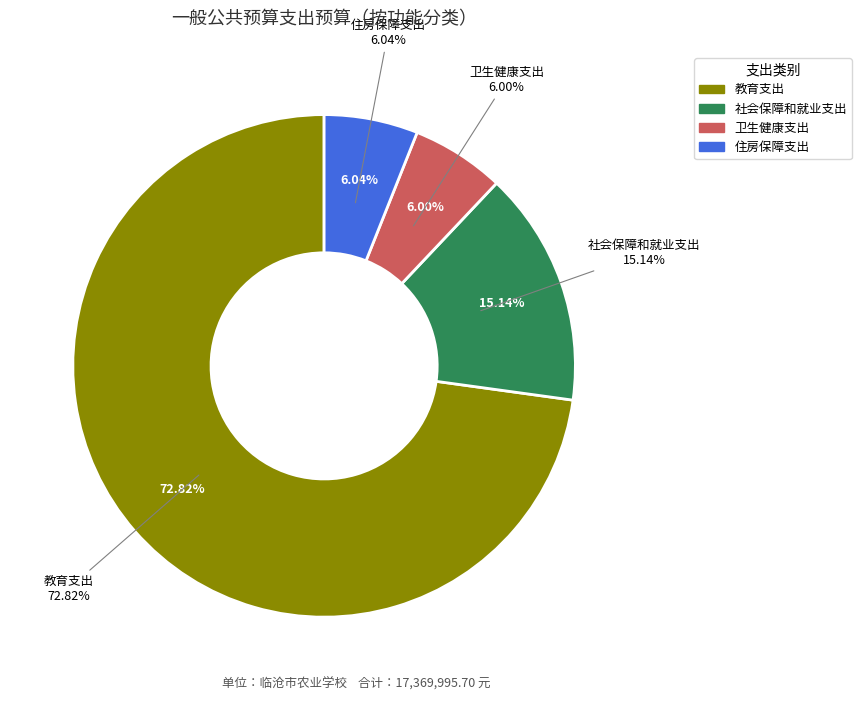

Between 教育支出 and 社会保障和就业支出, which is larger?

教育支出